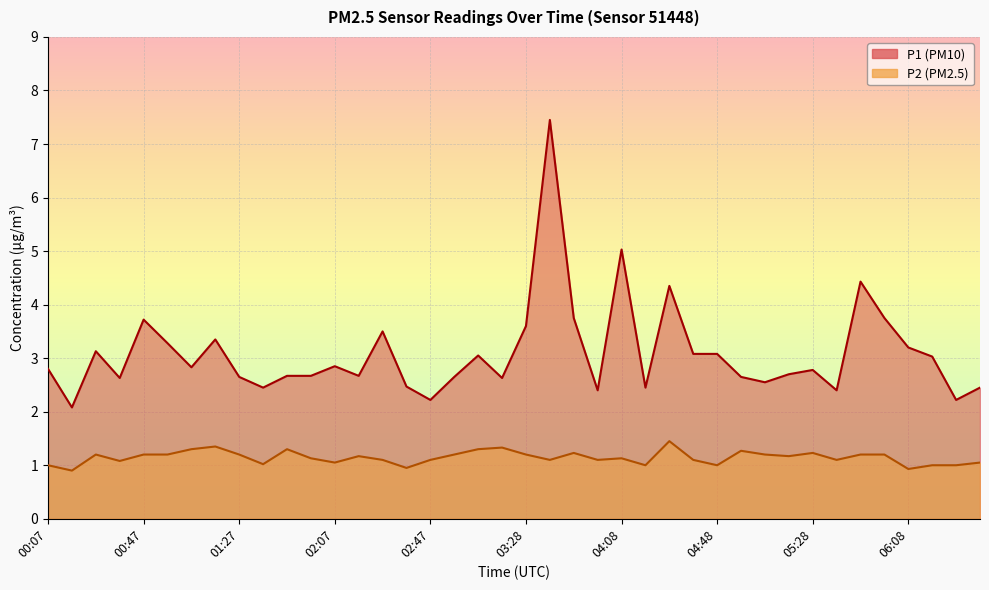

Reading left to right, what are all the values shown in this chart?

P1: 2.8	2.1	3.1	2.6	3.7	3.3	2.8	3.4	2.6	2.5	2.7	2.7	2.9	2.7	3.5	2.5	2.2	2.6	3.0	2.6	3.6	7.5	3.8	2.4	5.0	2.5	4.3	3.1	3.1	2.6	2.5	2.7	2.8	2.4	4.4	3.8	3.2	3.0	2.2	2.5
P2: 1.0	0.9	1.2	1.1	1.2	1.2	1.3	1.4	1.2	1.0	1.3	1.1	1.1	1.2	1.1	0.9	1.1	1.2	1.3	1.3	1.2	1.1	1.2	1.1	1.1	1.0	1.4	1.1	1.0	1.3	1.2	1.2	1.2	1.1	1.2	1.2	0.9	1.0	1.0	1.1